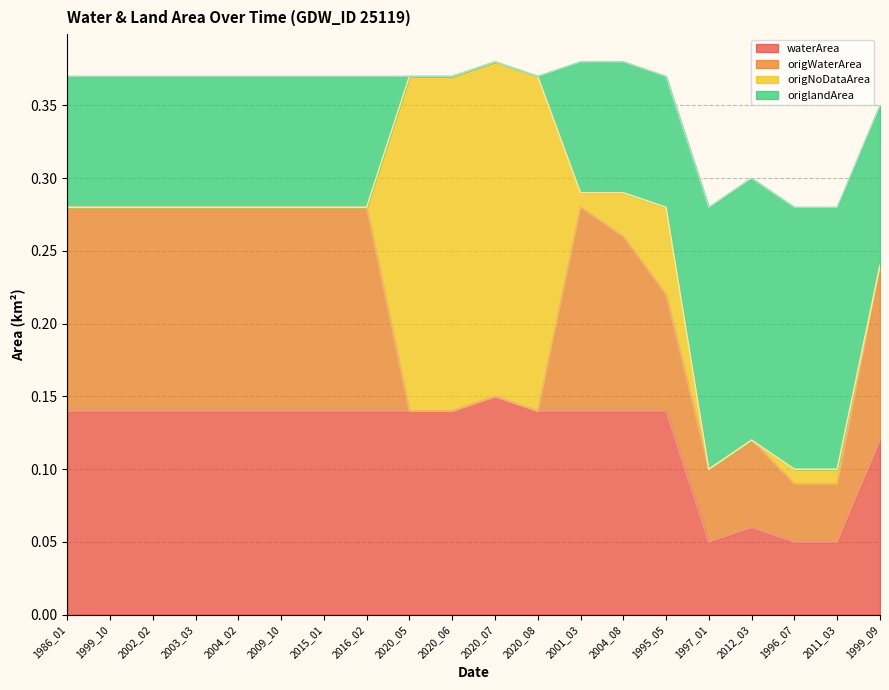

Is the value of origlandArea at 2020_07 greater than the value of waterArea at 2004_08?

No